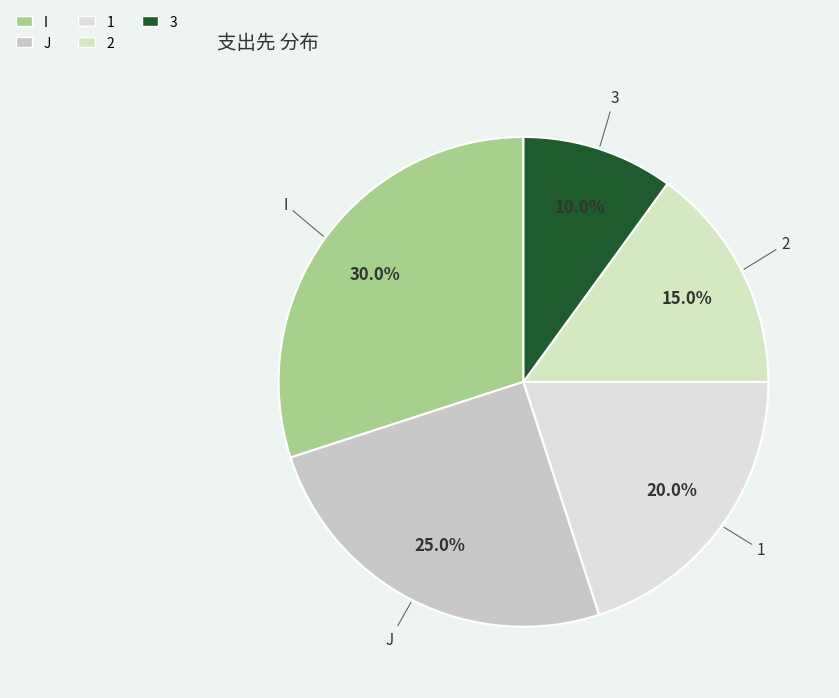

How much of the chart is everything except 2?

85.0%